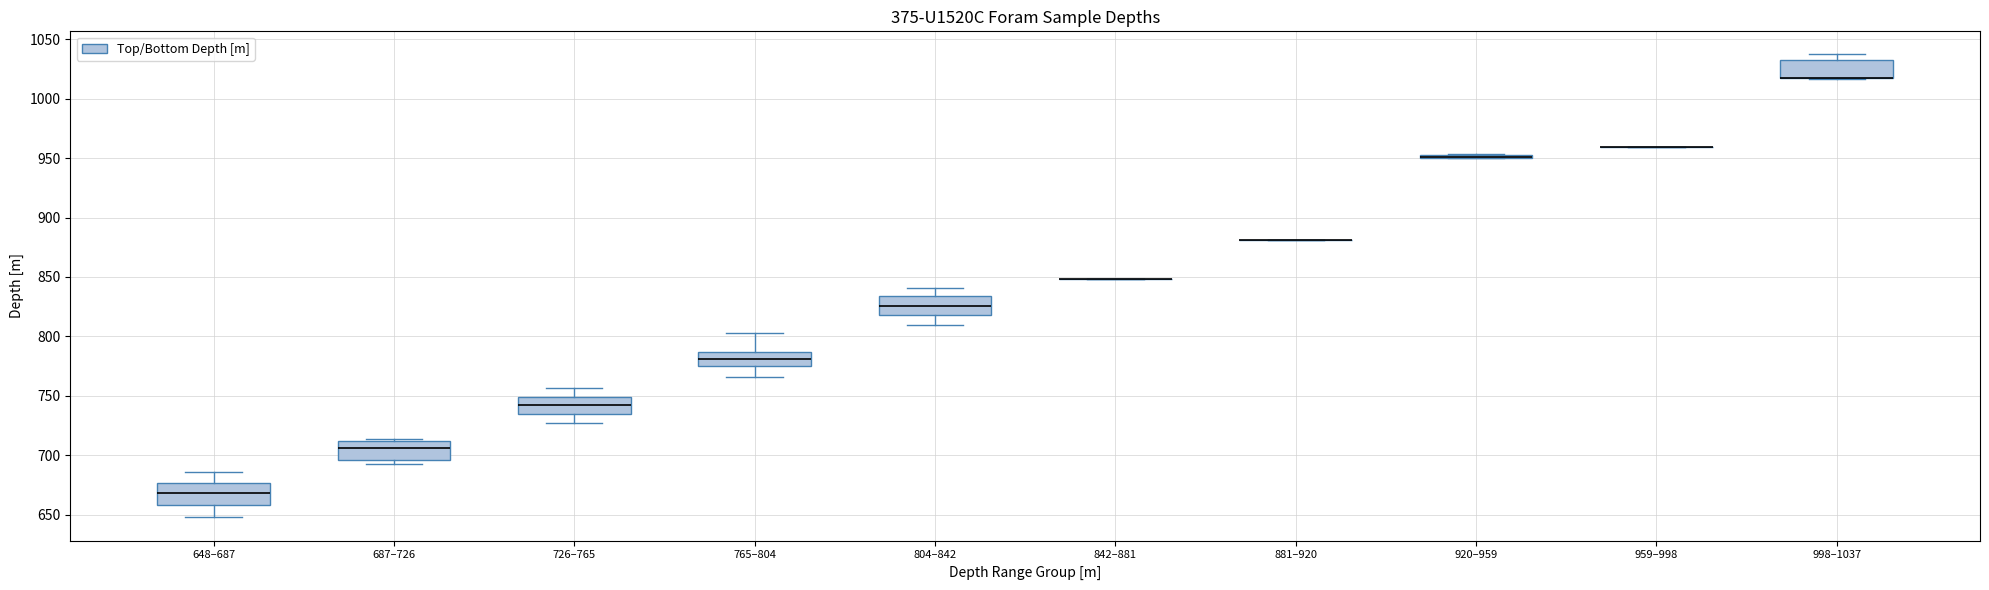

Where does the median line of the box for 687–726 sit on the y-axis? The values are not printed on the chart, so give them approximately, as read against the axis.

705